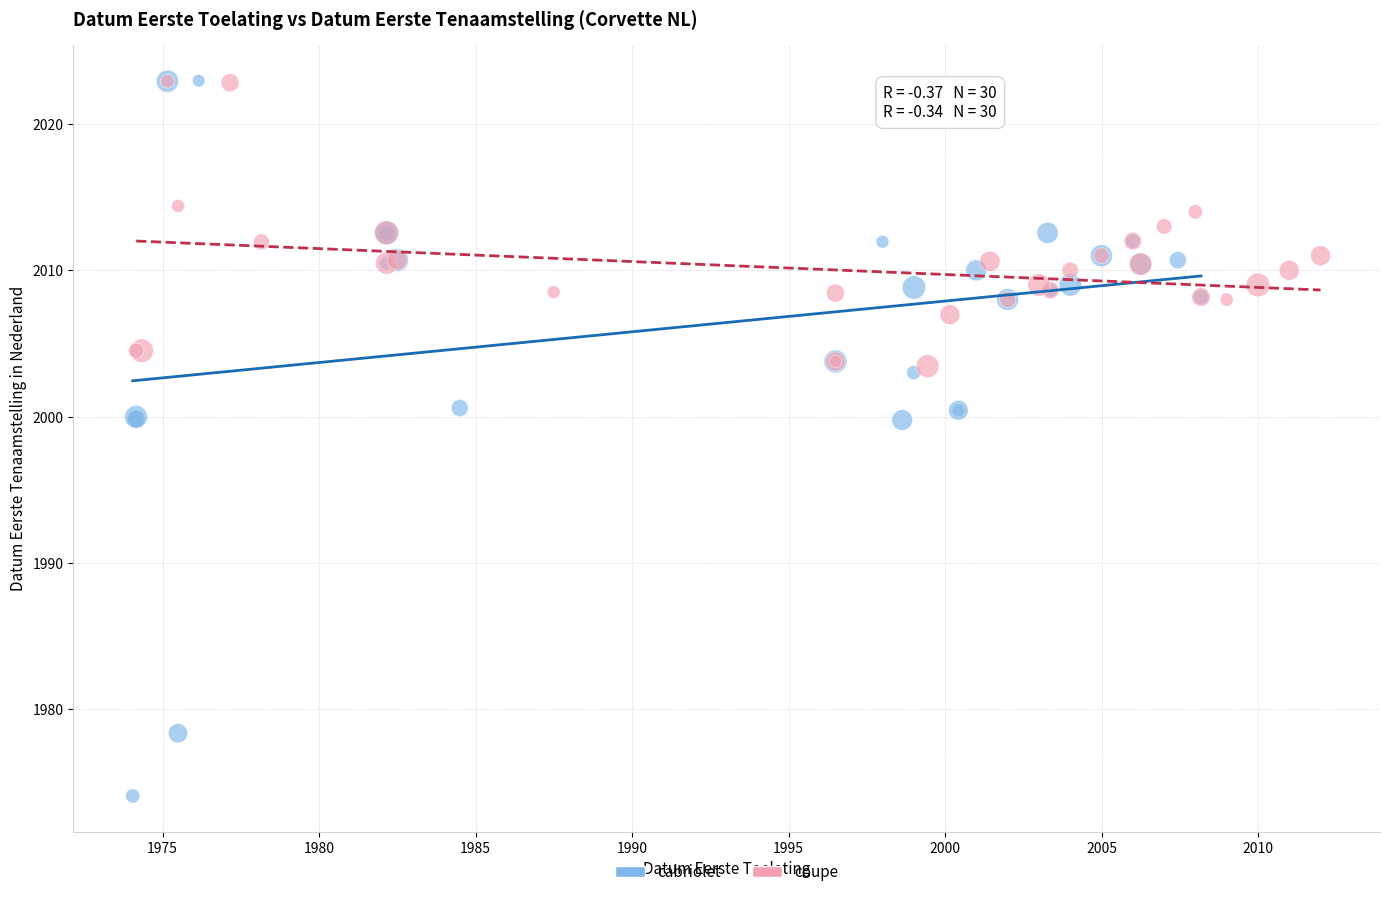

Which series has the largest Y range (max minus min)?

cabriolet